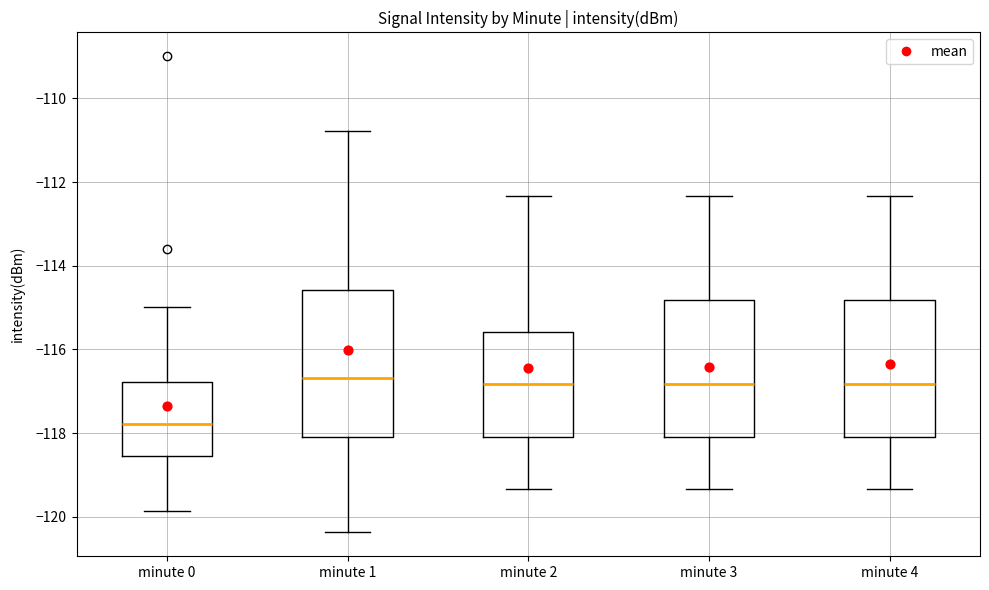

Where does the median line of the box for minute 4 sit on the y-axis? The values are not printed on the chart, so give them approximately, as read against the axis.

-116.8